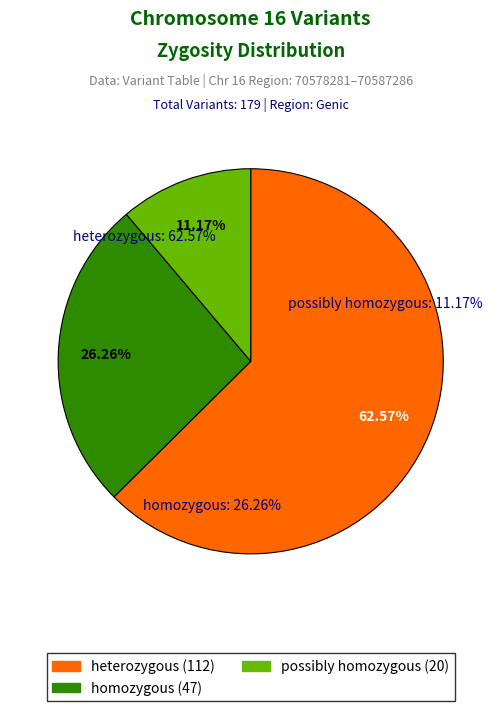

Do possibly homozygous and heterozygous together represent more than half of the pie?

Yes